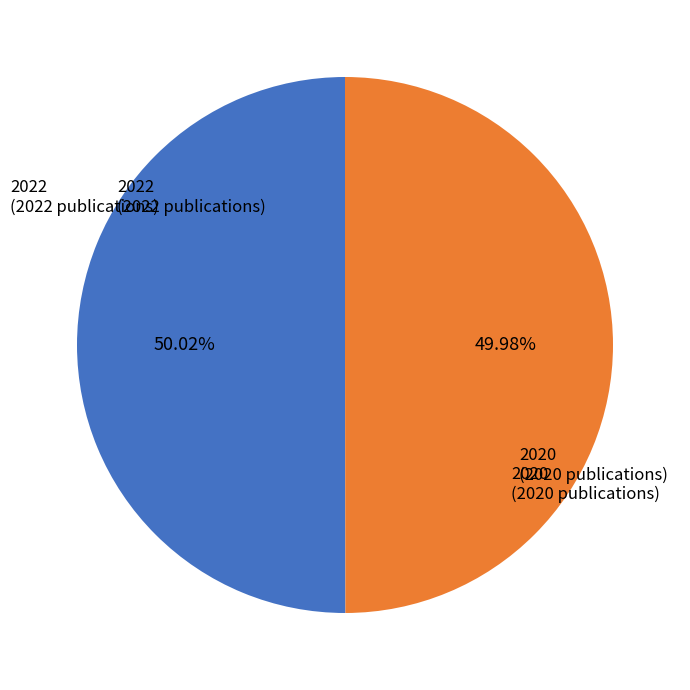

Is there any slice that represents more than half of the pie?

Yes